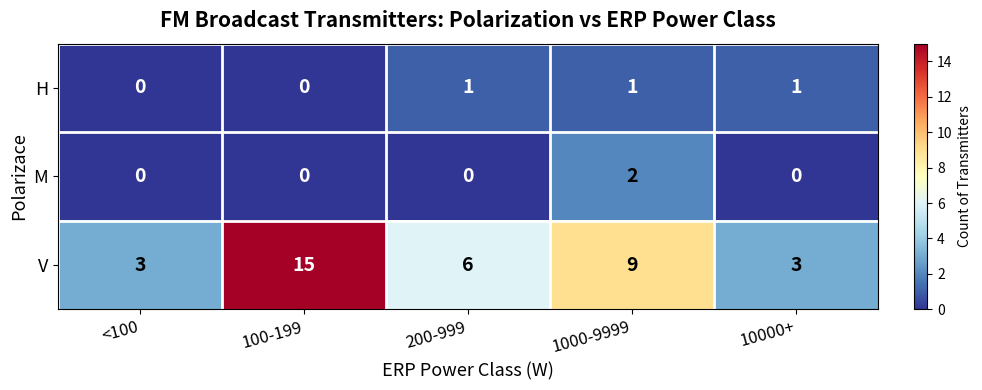

How many categories are shown in the chart?

5